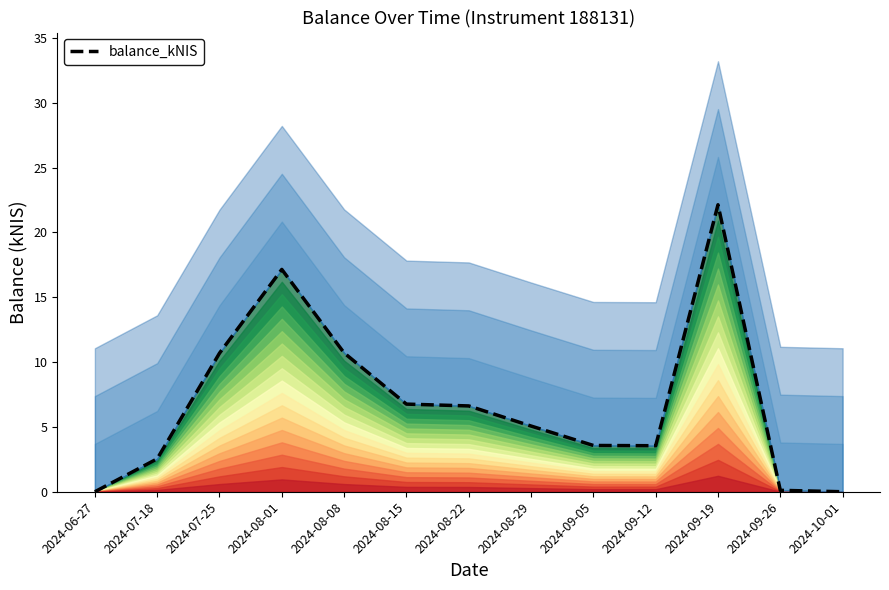

Reading left to right, extract all data points from this chart.

2024-06-27=0.0	2024-07-18=2.5	2024-07-25=10.7	2024-08-01=17.1	2024-08-08=10.7	2024-08-15=6.8	2024-08-22=6.6	2024-08-29=5.1	2024-09-05=3.6	2024-09-12=3.5	2024-09-19=22.1	2024-09-26=0.1	2024-10-01=0.0